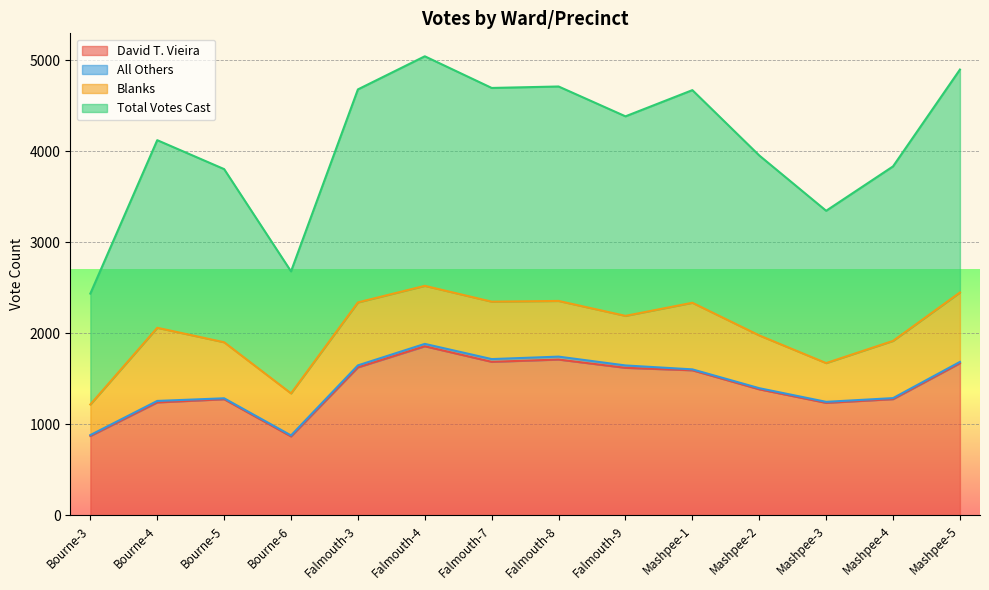

True or false: David T. Vieira and Total Votes Cast intersect in this chart.

False